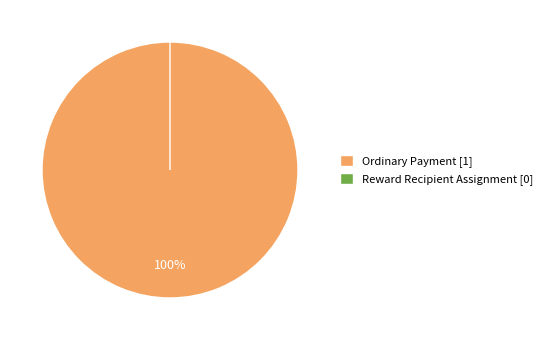

Count the number of slices in the pie.

2